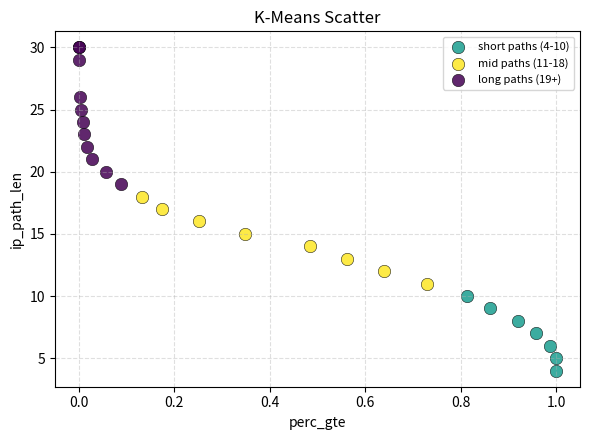

Which series reaches the minimum Y coordinate?

short paths (4-10)